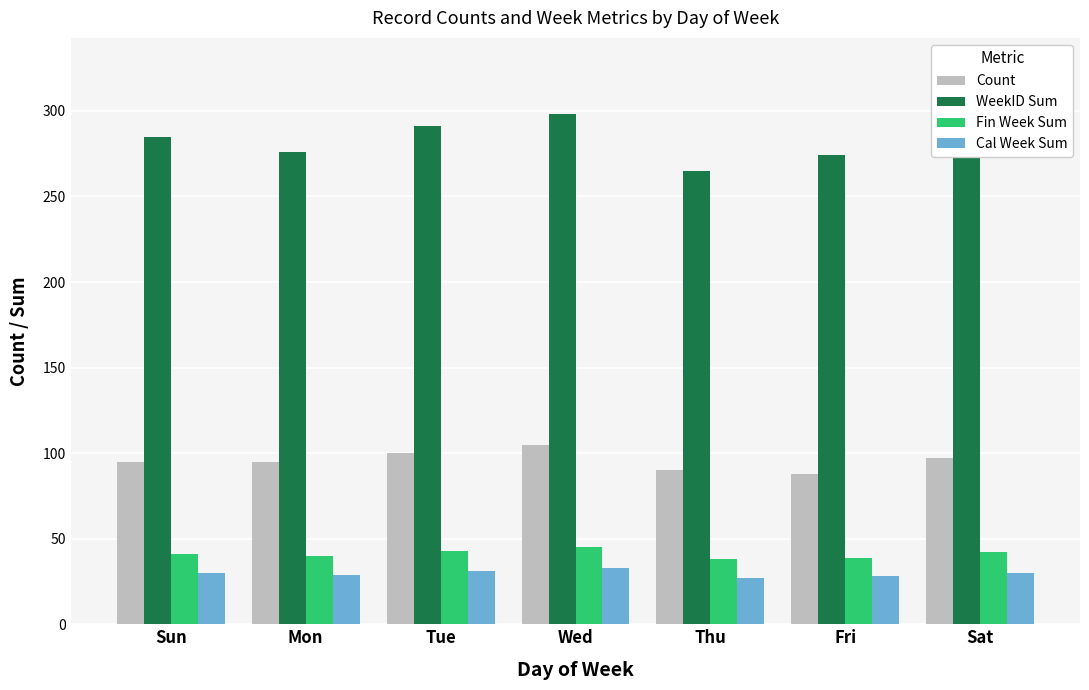

Is the value of Cal Week Sum at Mon greater than the value of Count at Tue?

No